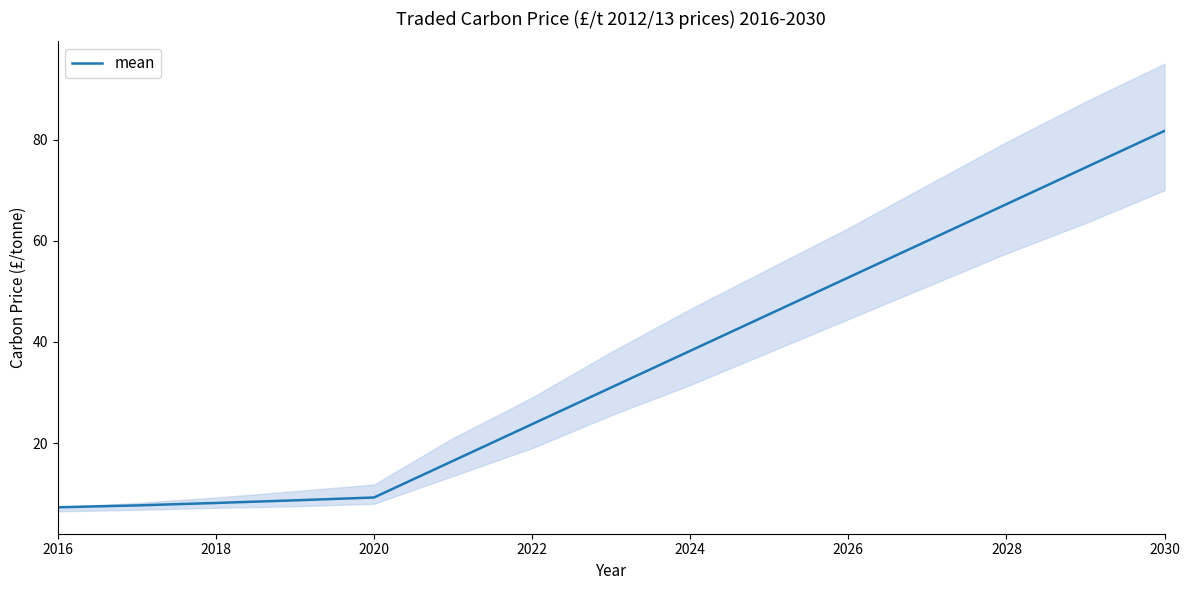

What is the lowest value of the mean series?

7.3